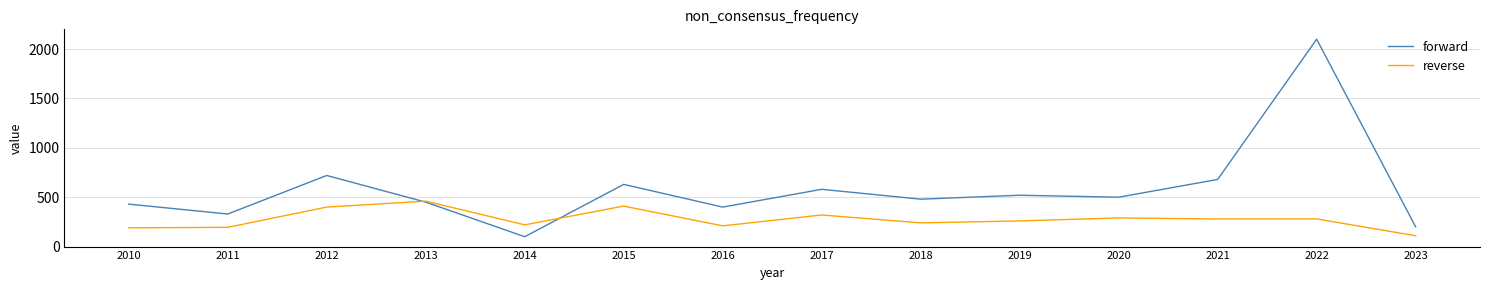

The reverse series shows 265 at 2010. True or false?

False